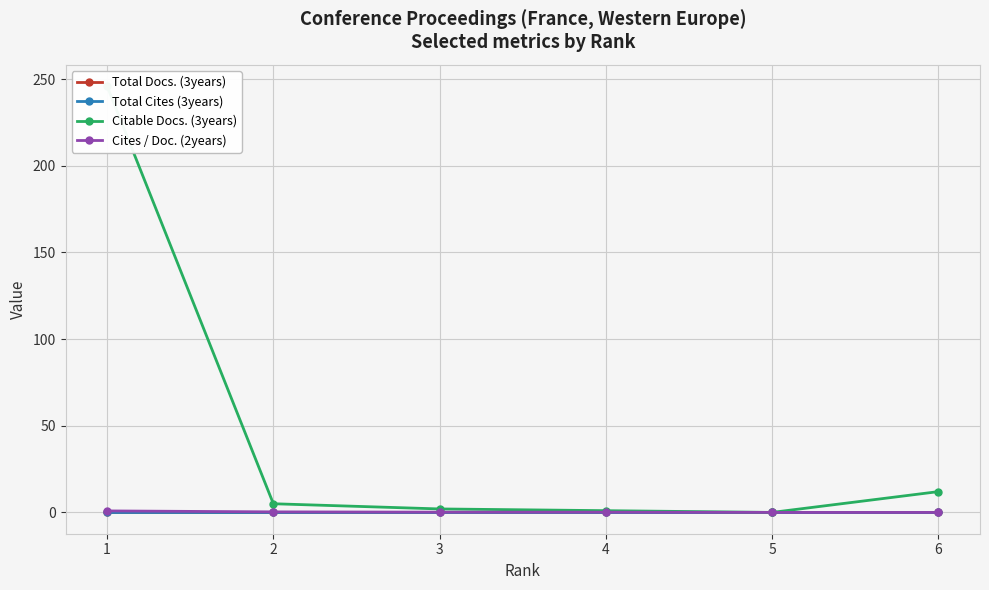

At how many categories does at least one series exceed 176?

1